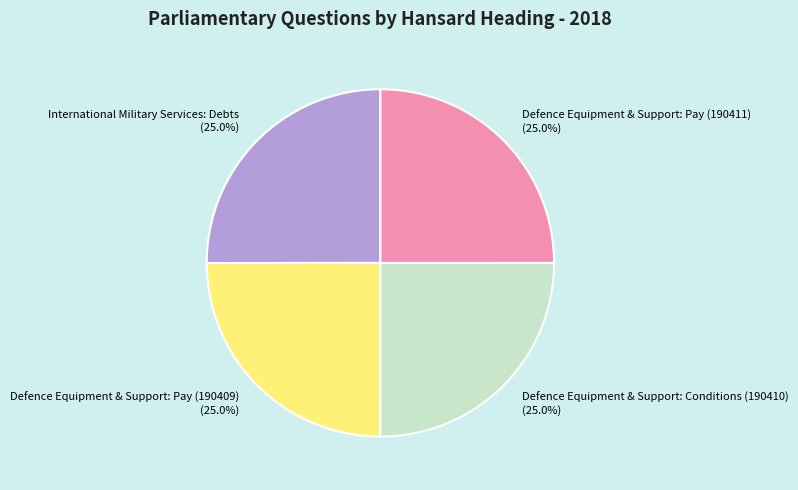

Does any single category account for the majority?

No